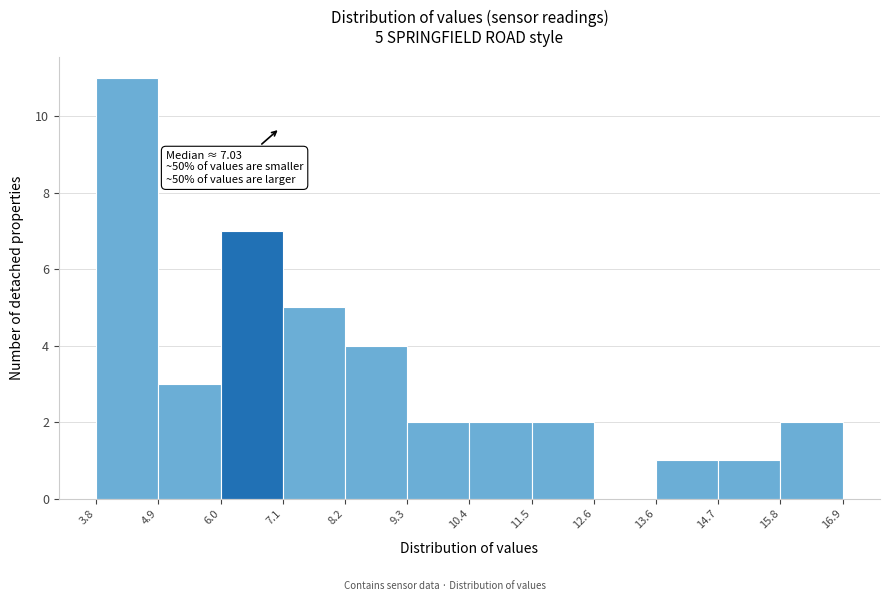

Over which range of the x-axis is the bar tallest?

3.8 to 4.9